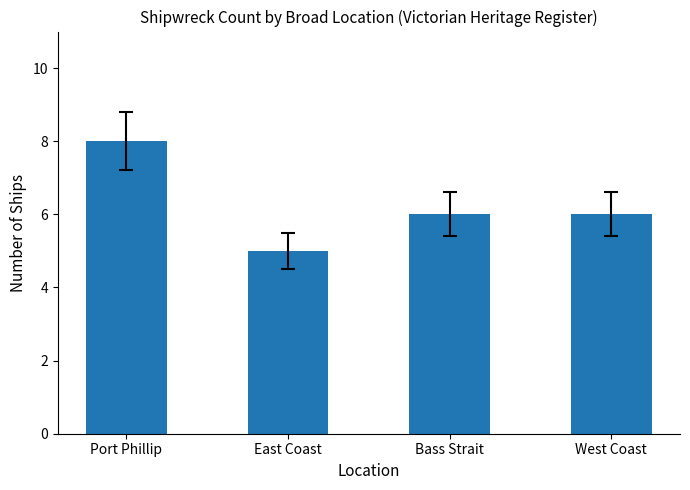

How many distinct data groups are displayed?

1